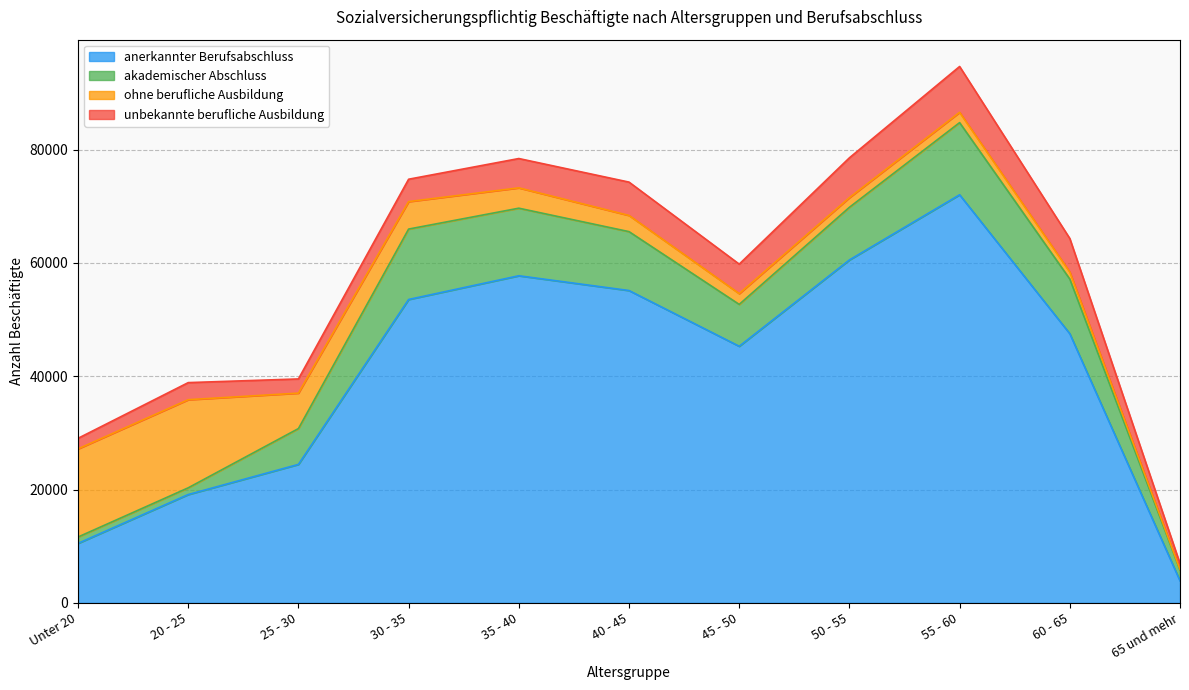

Reading left to right, transcribe all the data shown in this chart.

anerkannter Berufsabschluss: Unter 20=10500	20 - 25=19120	25 - 30=24437	30 - 35=53538	35 - 40=57723	40 - 45=55118	45 - 50=45283	50 - 55=60515	55 - 60=72013	60 - 65=47501	65 und mehr=3896
akademischer Abschluss: Unter 20=1124	20 - 25=1185	25 - 30=6322	30 - 35=12424	35 - 40=11924	40 - 45=10393	45 - 50=7387	50 - 55=9291	55 - 60=12731	60 - 65=9641	65 und mehr=1893
ohne berufliche Ausbildung: Unter 20=15553	20 - 25=15551	25 - 30=6259	30 - 35=4847	35 - 40=3589	40 - 45=2856	45 - 50=1904	50 - 55=1704	55 - 60=1817	60 - 65=1237	65 und mehr=121
unbekannte berufliche Ausbildung: Unter 20=1863	20 - 25=3014	25 - 30=2500	30 - 35=3949	35 - 40=5173	40 - 45=5883	45 - 50=5202	50 - 55=7027	55 - 60=8090	60 - 65=5918	65 und mehr=1024